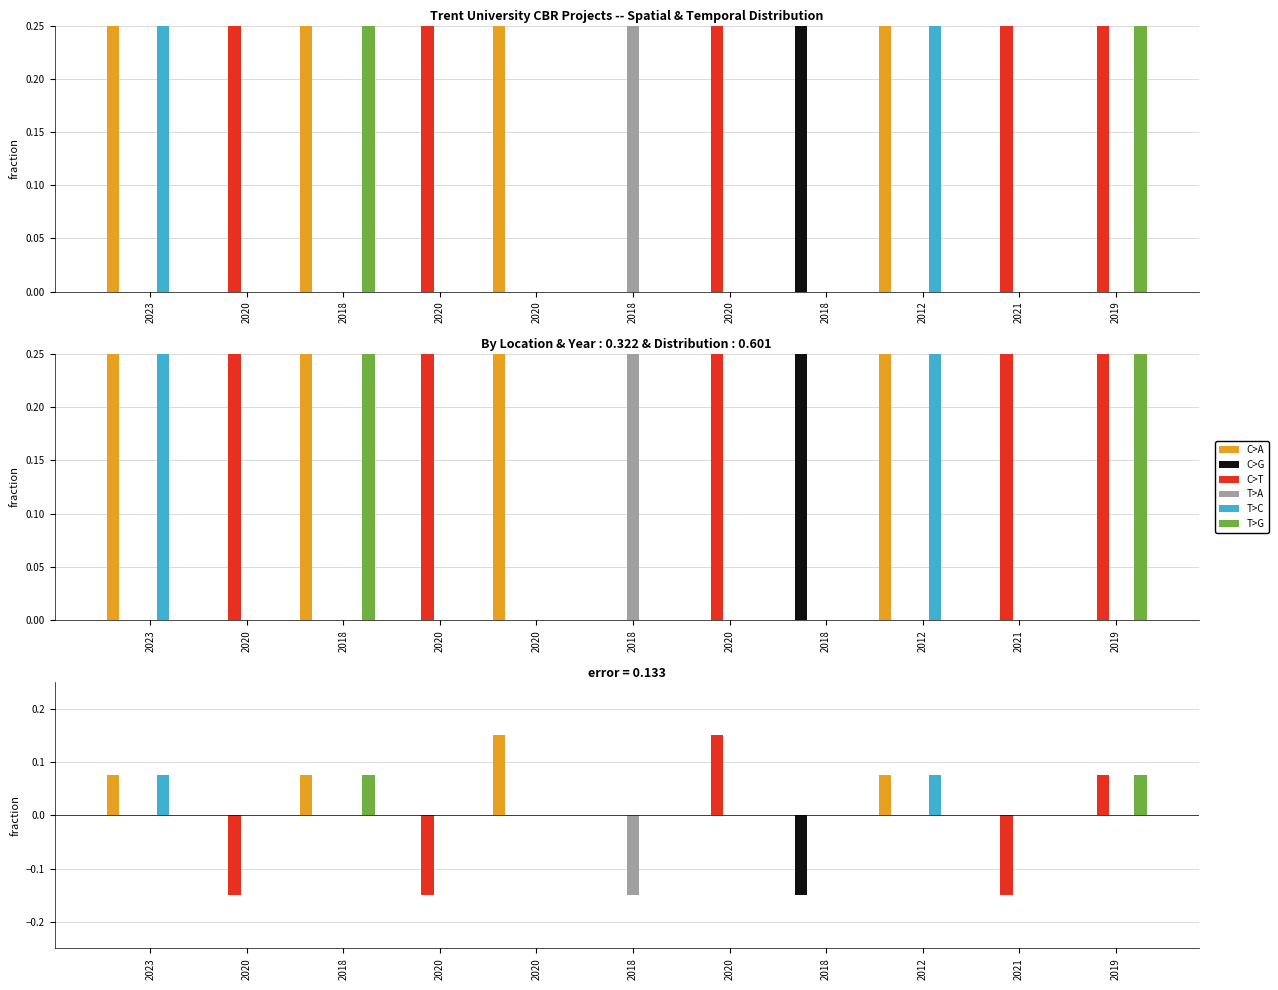

What is the sum of all T>C values?

0.2